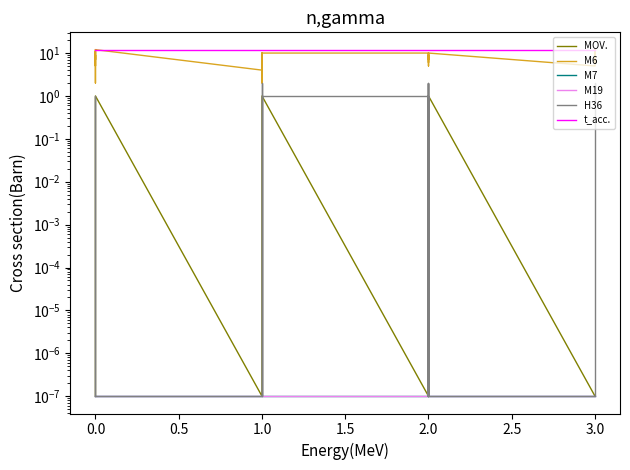

True or false: H36 and t_acc. intersect in this chart.

False